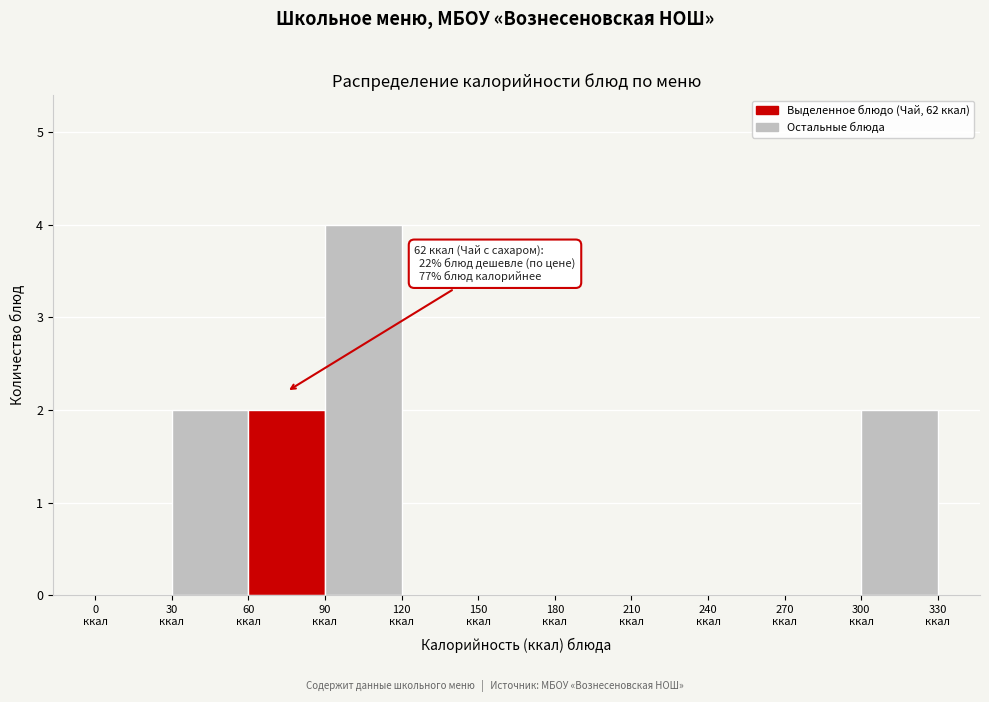

Which range on the x-axis has the tallest bar?

90 to 120